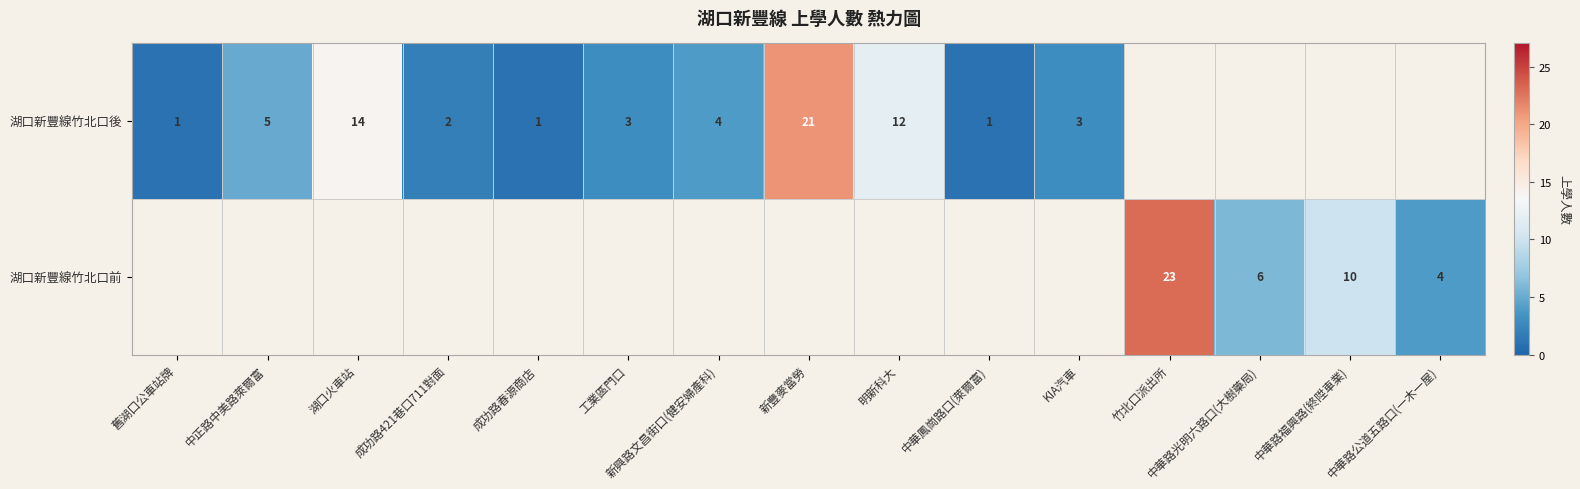

True or false: 湖口新豐線竹北口前 has a value of 5 at 中華路福興路(終陞車業).

False